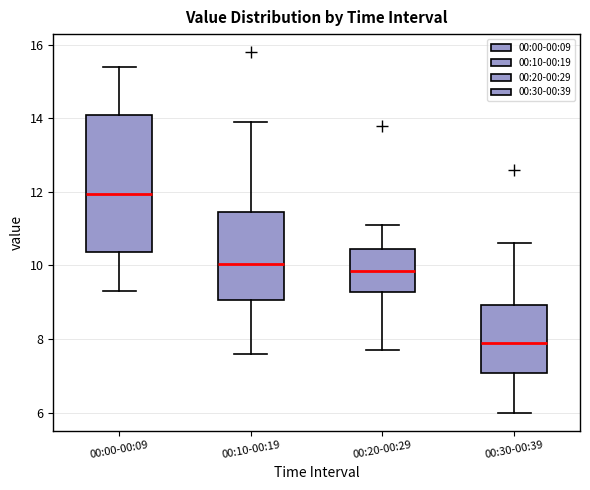

Which box has the highest median line?

00:00-00:09